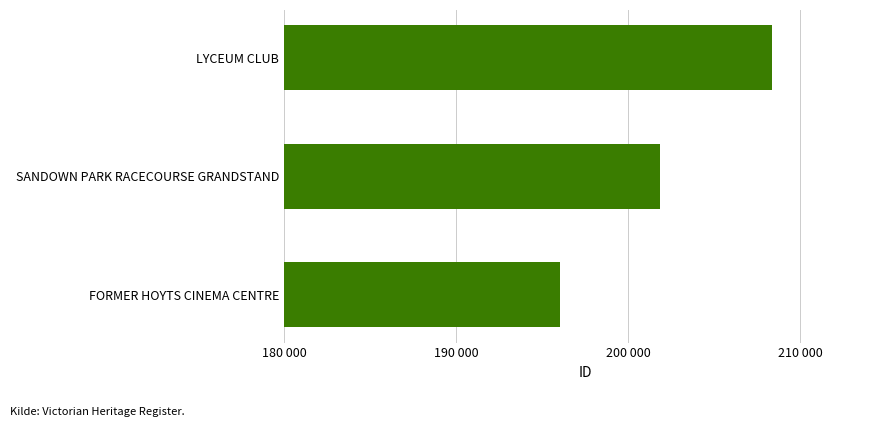

What is the sum of all values?

606276